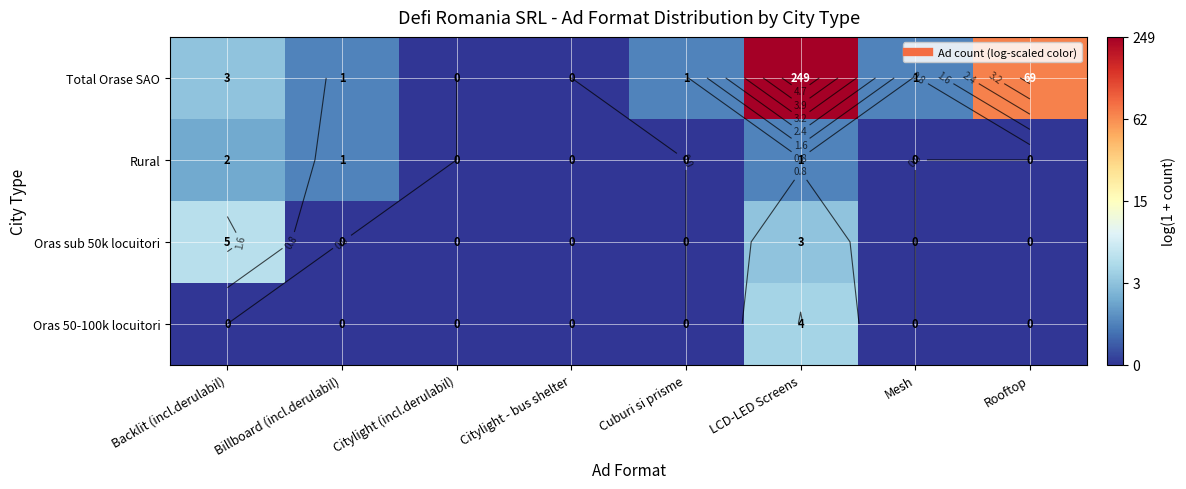

Is the value of Oras sub 50k locuitori at Backlit (incl.derulabil) greater than the value of Rural at Billboard (incl.derulabil)?

Yes